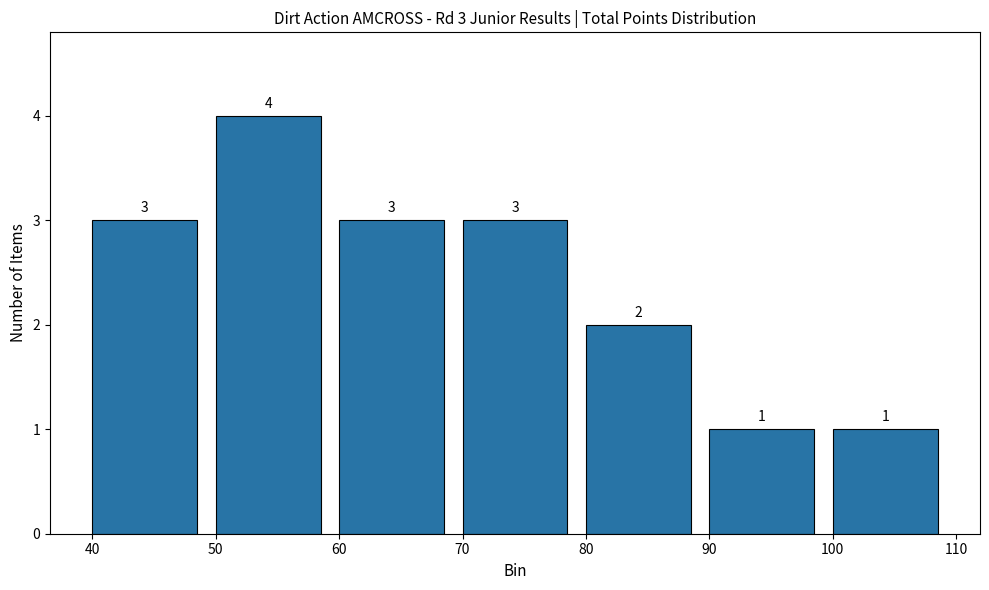

Which range on the x-axis has the tallest bar?

50 to 60